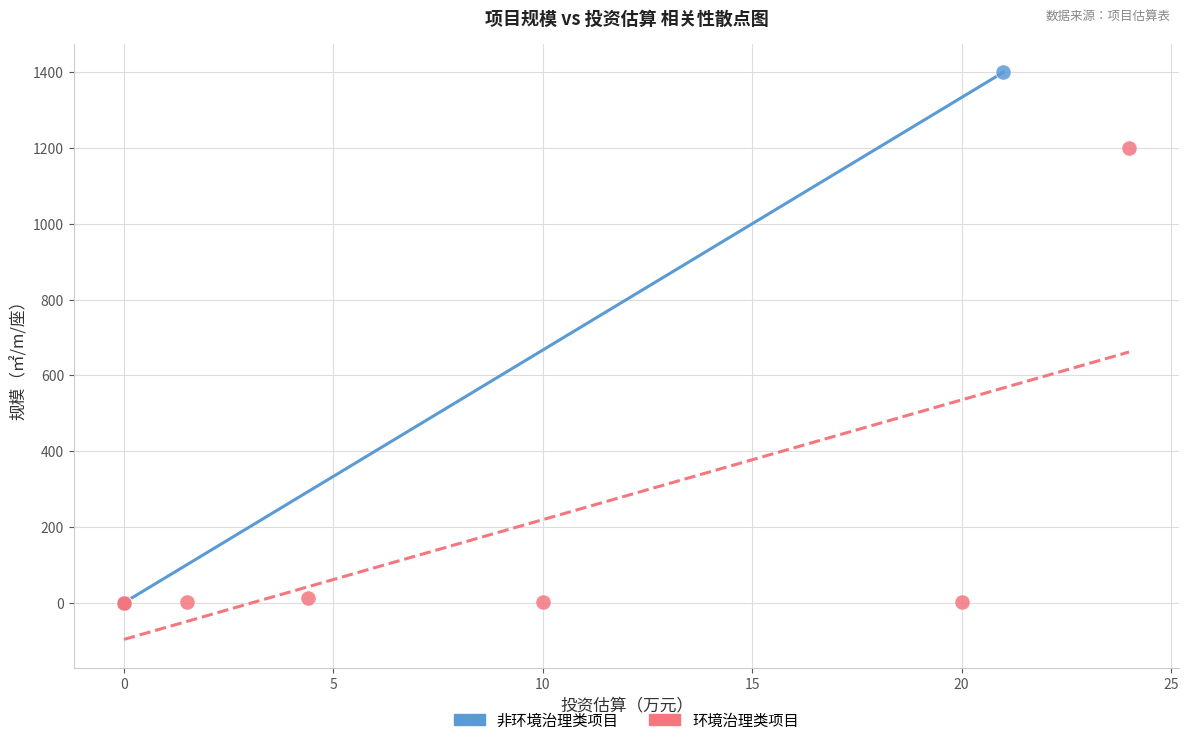

Which series reaches the maximum Y coordinate?

非环境治理类项目